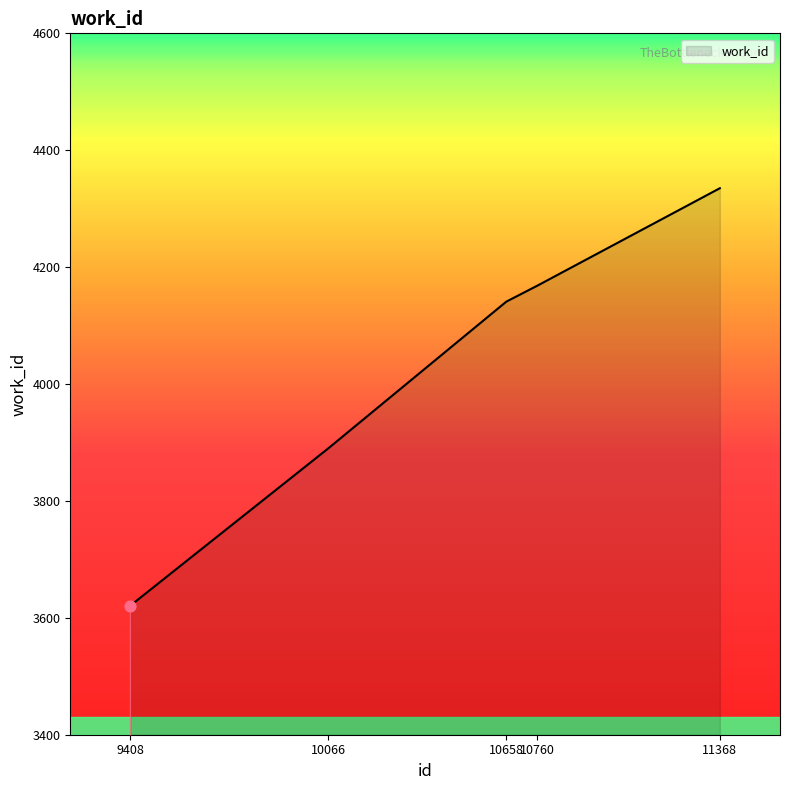

What is the change in value from 9408 to 10066?

+269